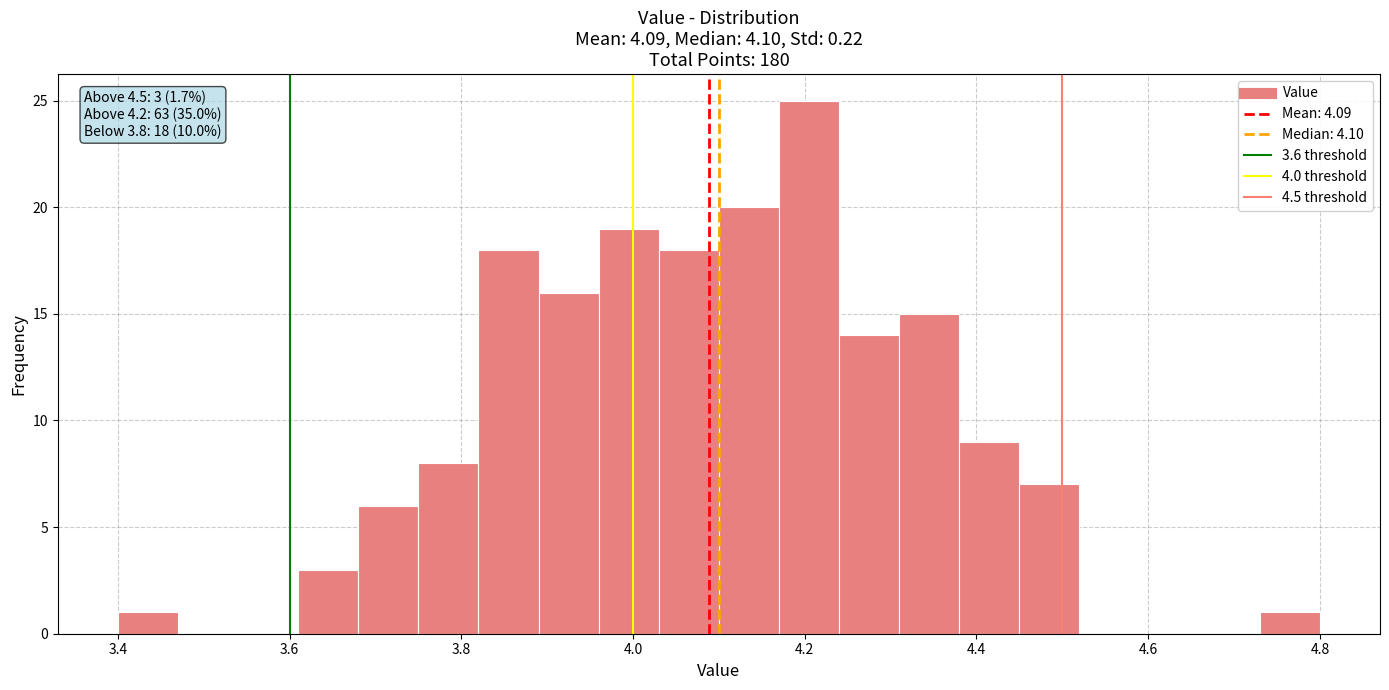

Read against the x-axis, roughly where is the centre of the tallest bar?

4.20